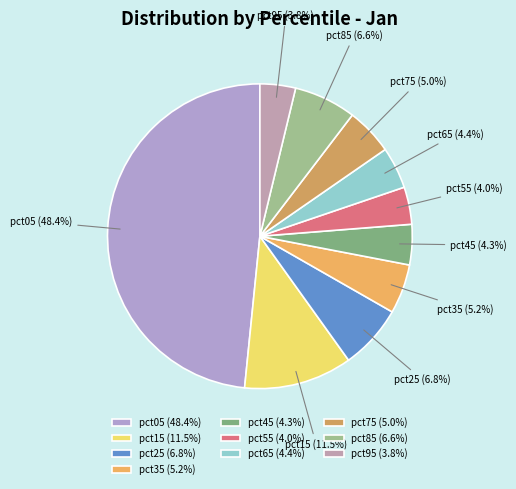

Count the number of slices in the pie.

10